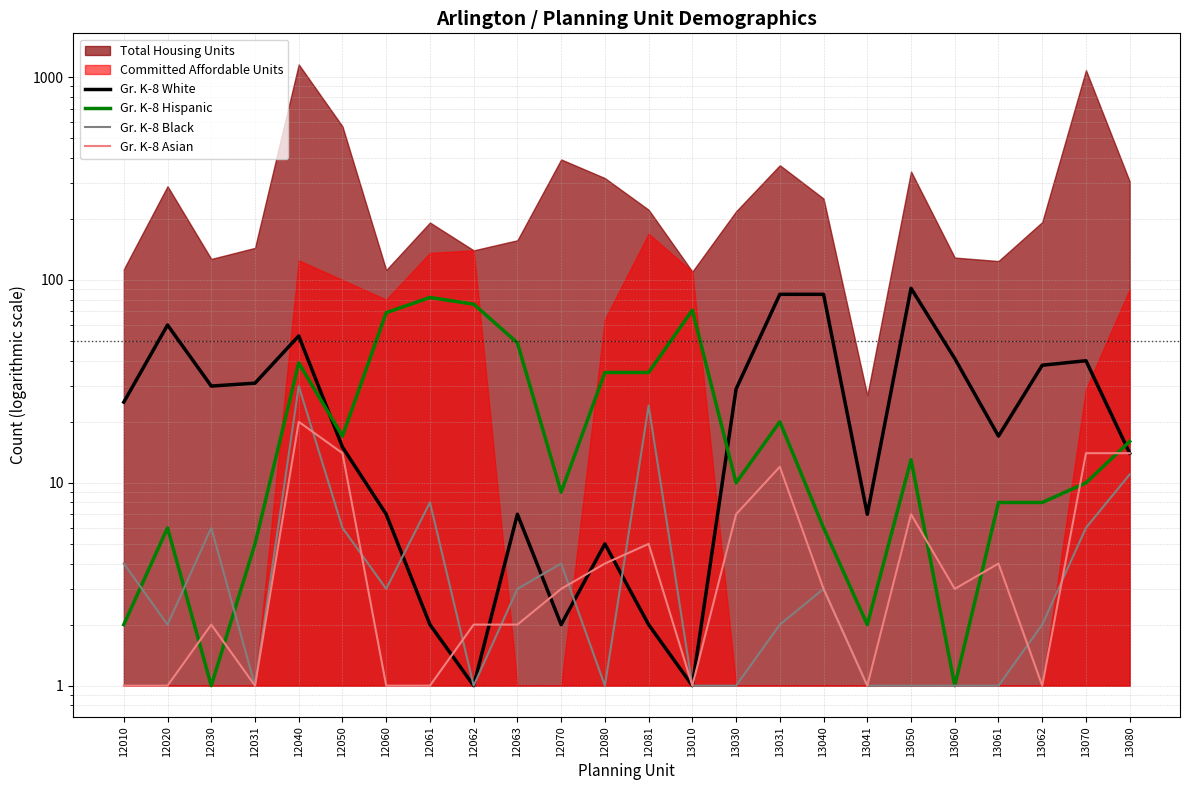

Is it true that Gr. K-8 Black equals 11 at 13080?

True